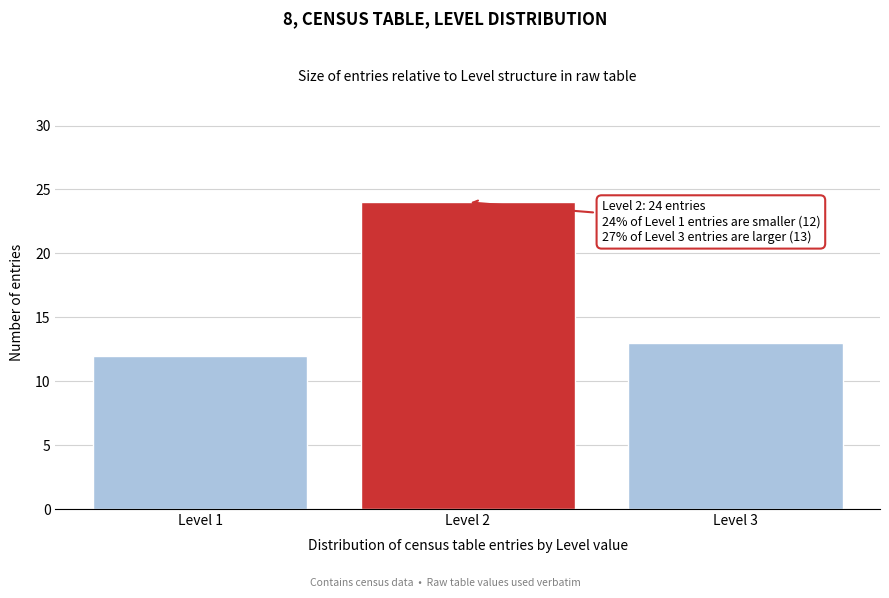

Reading left to right, transcribe all the data shown in this chart.

Level 1=12	Level 2=24	Level 3=13